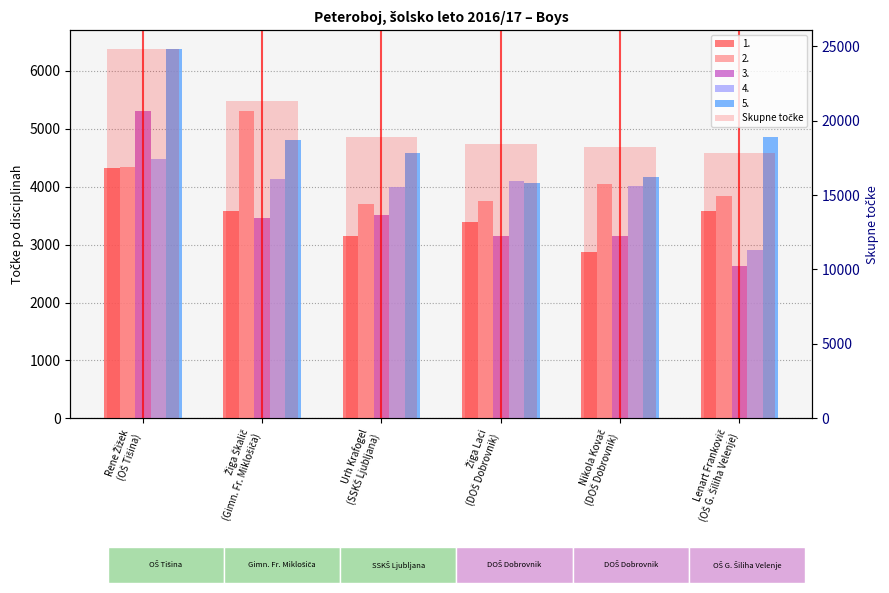

What is the label of the 4th bar from the right?

Urh Krafogel
(SSKŠ Ljubljana)